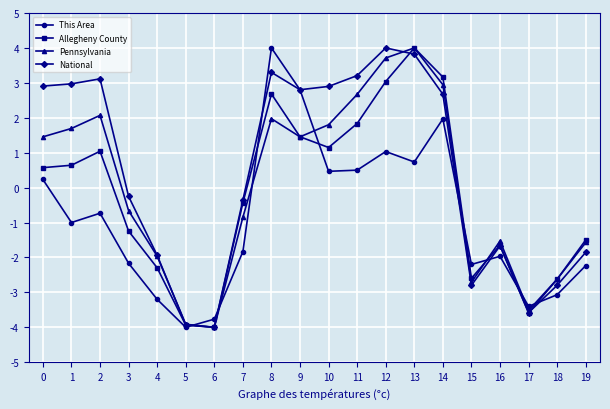

Reading right to left, what are all the values shown in this chart?

This Area: 19=-2.2	18=-3.1	17=-3.4	16=-2.0	15=-2.2	14=2.0	13=0.7	12=1.0	11=0.5	10=0.5	9=2.8	8=4.0	7=-1.8	6=-3.8	5=-4.0	4=-3.2	3=-2.2	2=-0.7	1=-1.0	0=0.2
Allegheny County: 19=-1.5	18=-2.6	17=-3.6	16=-1.6	15=-2.6	14=3.2	13=4.0	12=3.0	11=1.8	10=1.1	9=1.5	8=2.7	7=-0.4	6=-4.0	5=-3.9	4=-2.3	3=-1.2	2=1.0	1=0.6	0=0.6
Pennsylvania: 19=-1.6	18=-2.6	17=-3.5	16=-1.5	15=-2.7	14=2.9	13=4.0	12=3.7	11=2.7	10=1.8	9=1.5	8=2.0	7=-0.8	6=-4.0	5=-3.9	4=-2.0	3=-0.7	2=2.1	1=1.7	0=1.5
National: 19=-1.9	18=-2.8	17=-3.6	16=-1.7	15=-2.8	14=2.7	13=3.8	12=4.0	11=3.2	10=2.9	9=2.8	8=3.3	7=-0.4	6=-4.0	5=-3.9	4=-1.9	3=-0.3	2=3.1	1=3.0	0=2.9